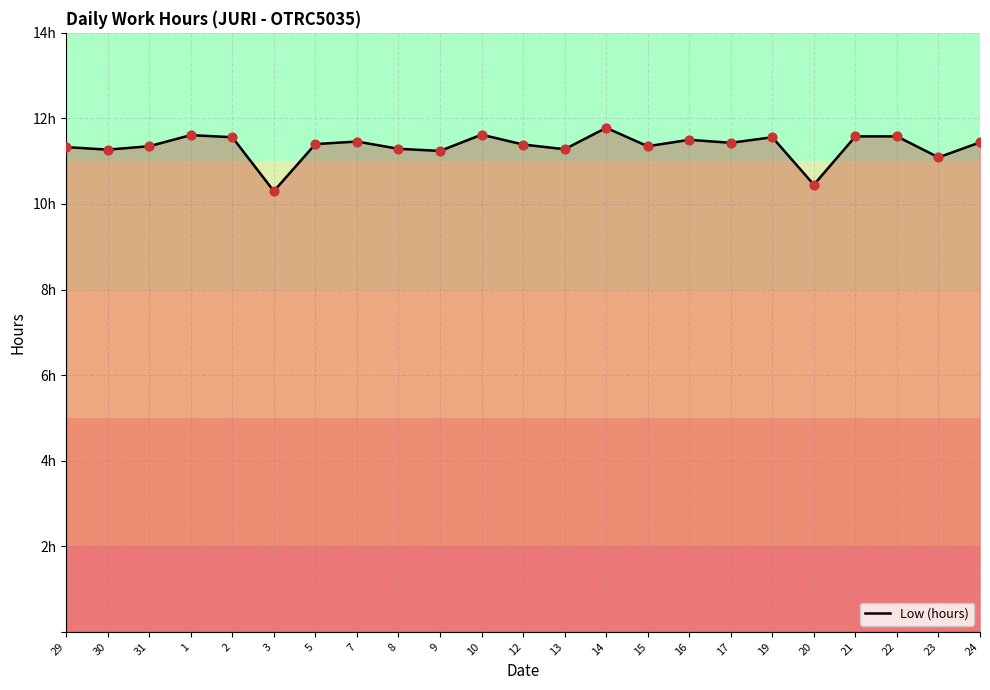

What is the ratio of the value at 7 to the value at 5?

1.0